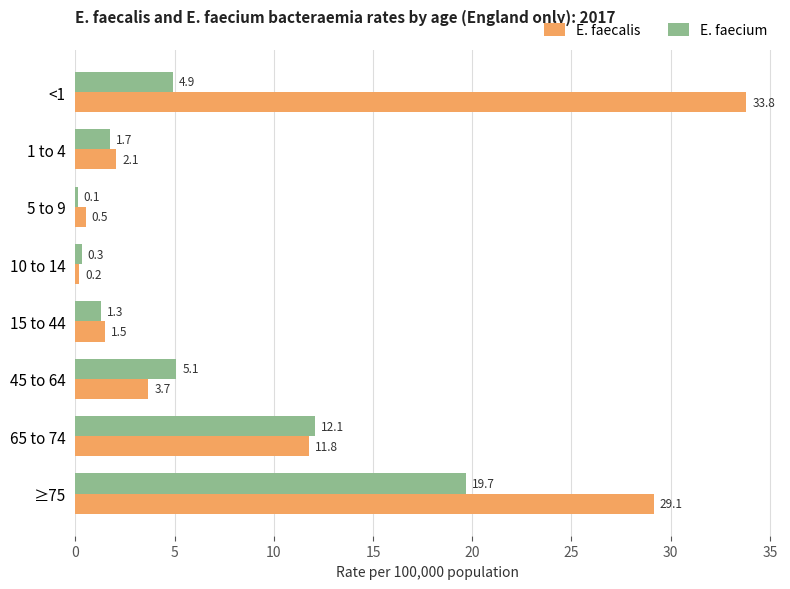

What is the sum of all E. faecium values?

45.2